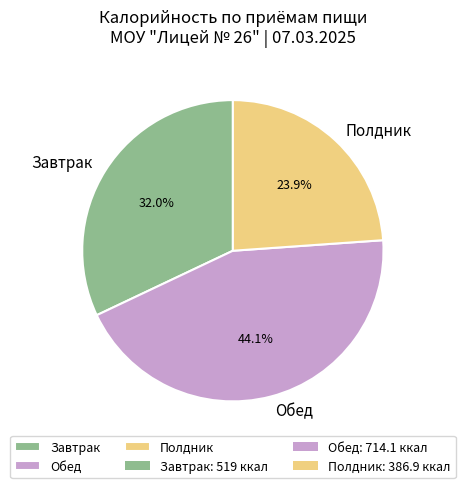

The Завтрак slice represents 32% of the pie. True or false?

True